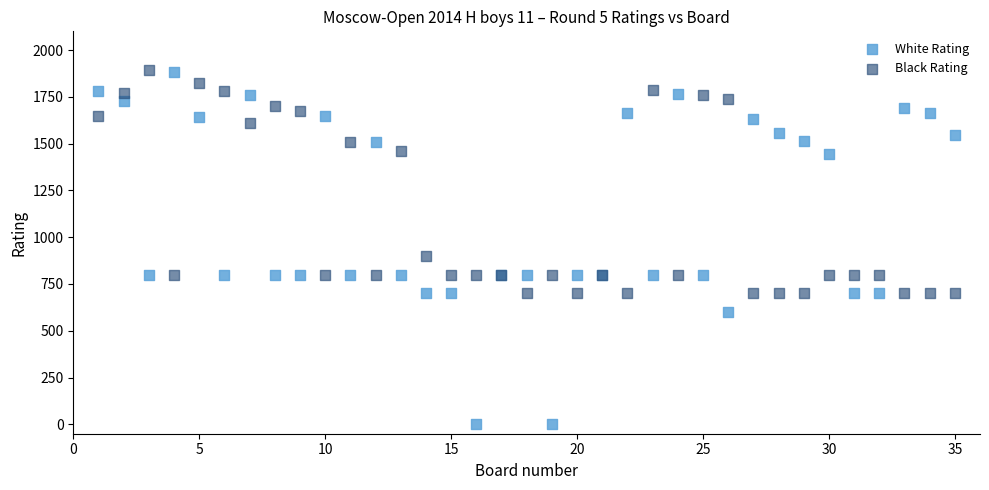

In the White Rating series, what Y value is closest to 941?

800